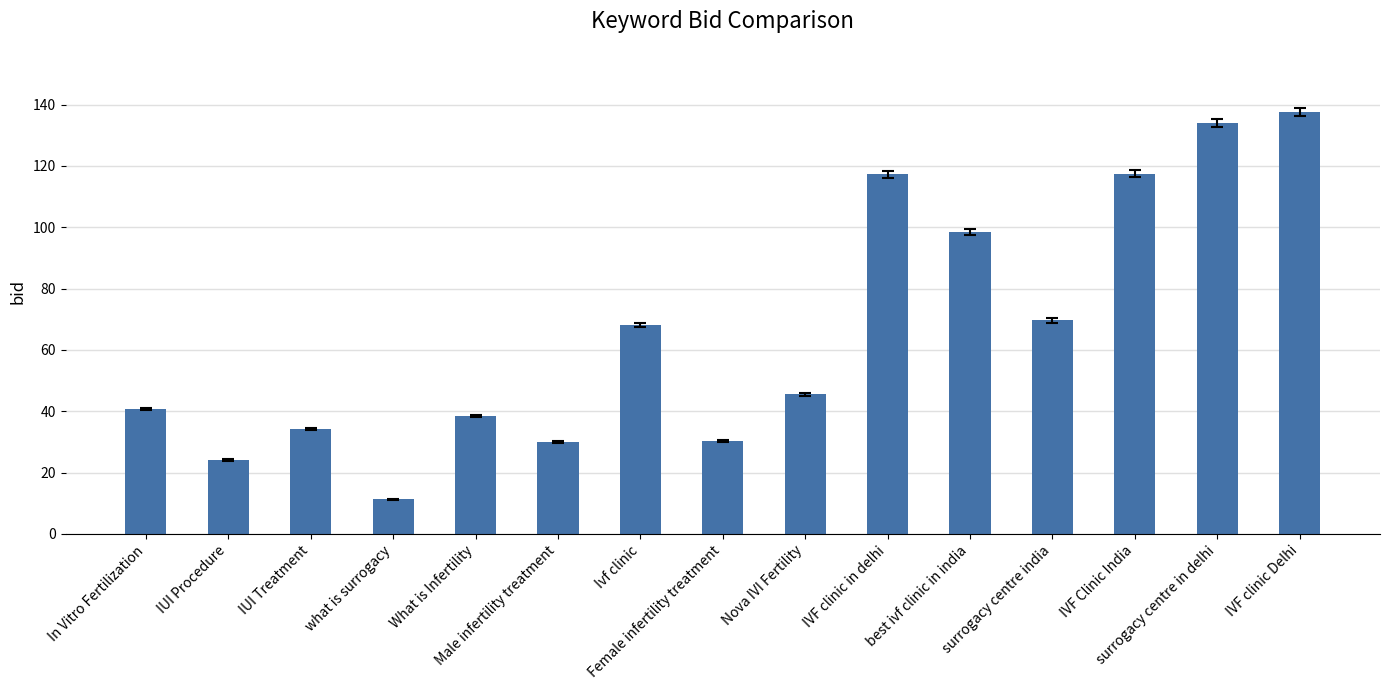

What is the sum of the values at surrogacy centre in delhi and IVF clinic in delhi?

251.2